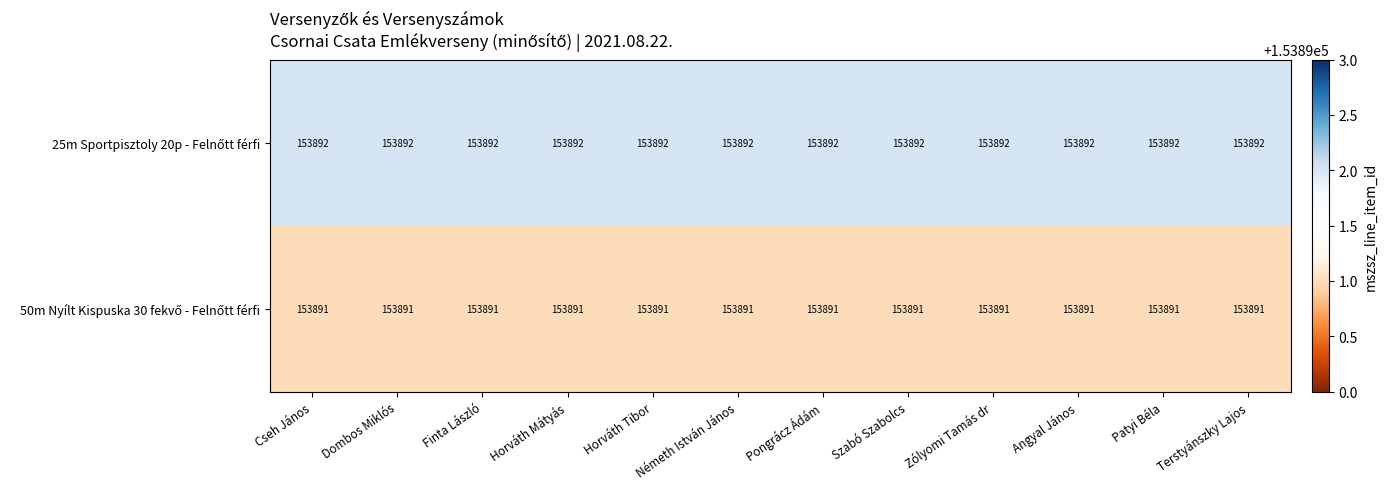

What is the greatest value displayed?

153892